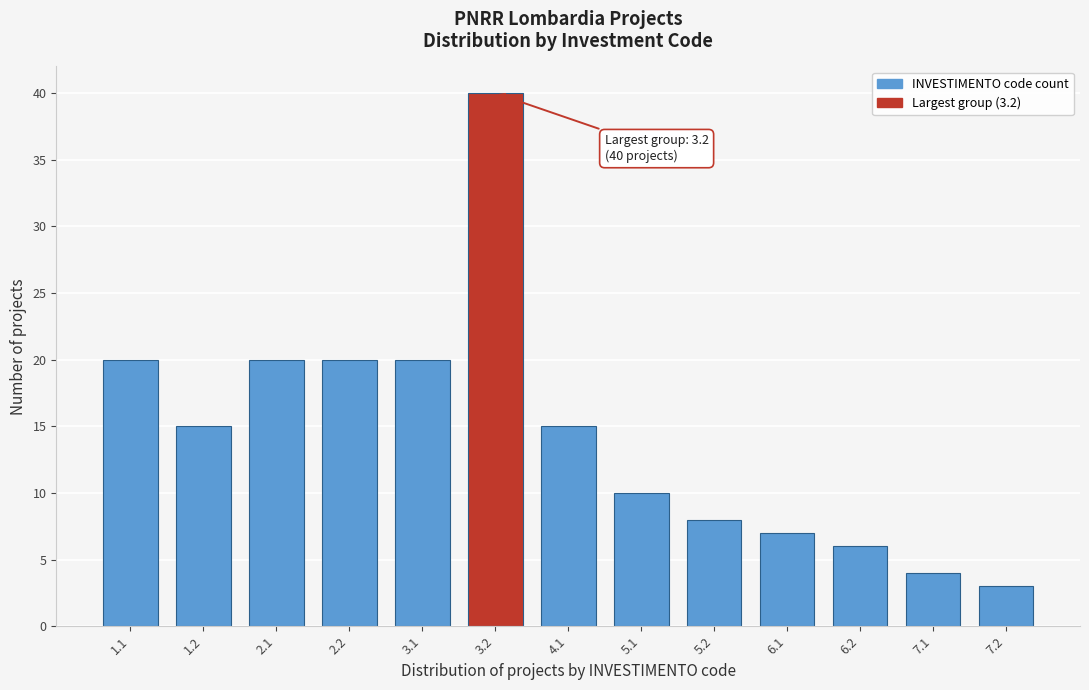

Reading right to left, transcribe all the data shown in this chart.

7.2=3	7.1=4	6.2=6	6.1=7	5.2=8	5.1=10	4.1=15	3.2=40	3.1=20	2.2=20	2.1=20	1.2=15	1.1=20